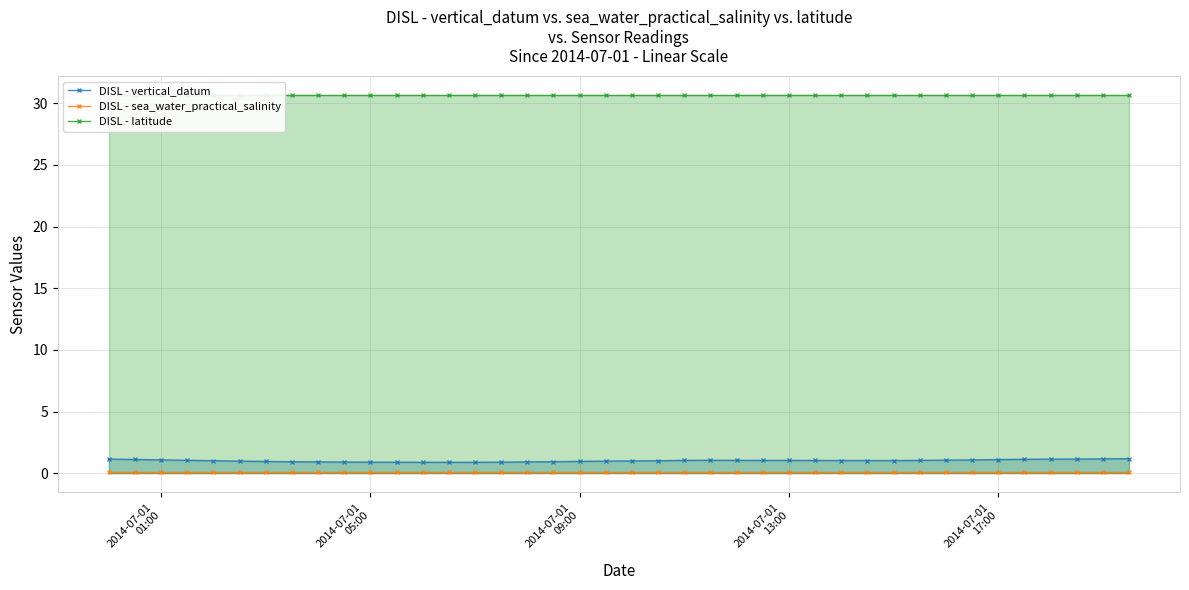

True or false: DISL - vertical_datum and DISL - sea_water_practical_salinity cross at least once.

False